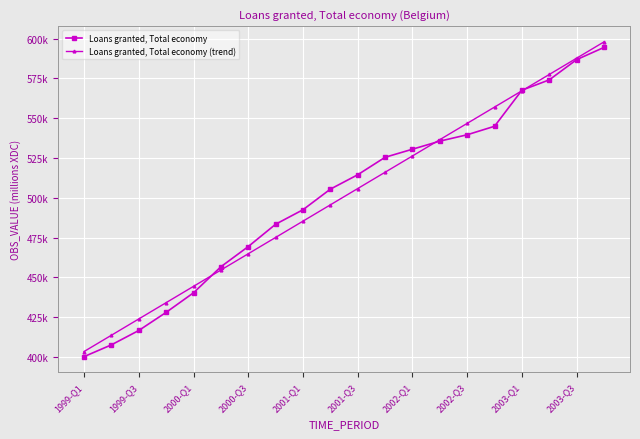

Is this an area chart (filled region under the line)?

No